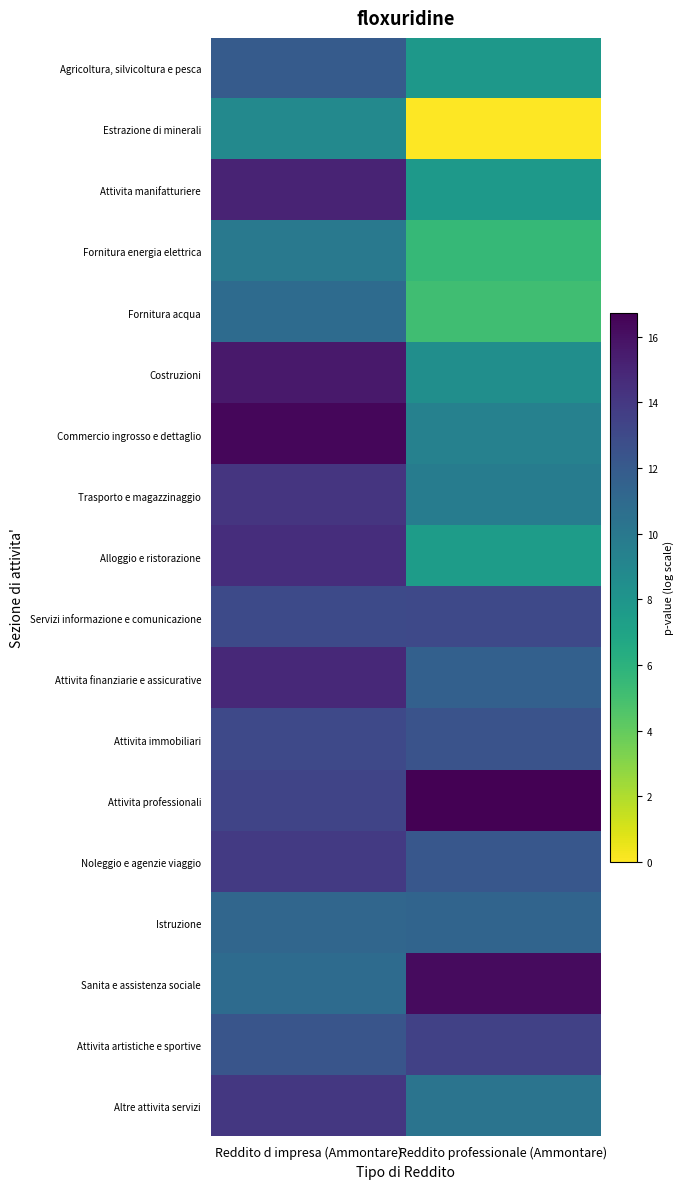

How many categories are shown in the chart?

2